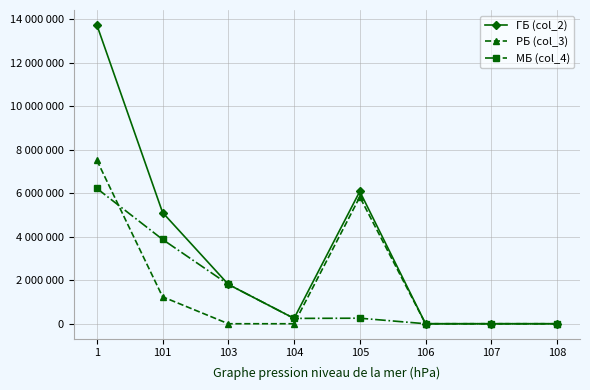

Where is ГБ (col_2) nearest to the value 6869058?

105